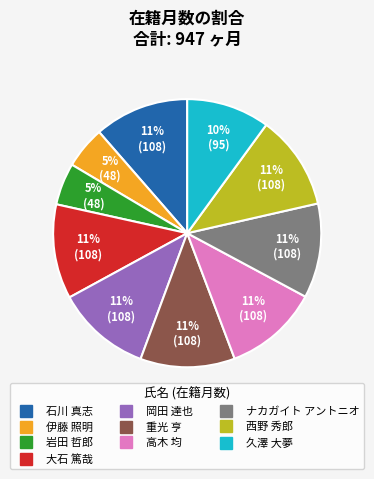

Combined, do 高木 均 and ナカガイト アントニオ account for over 50%?

No